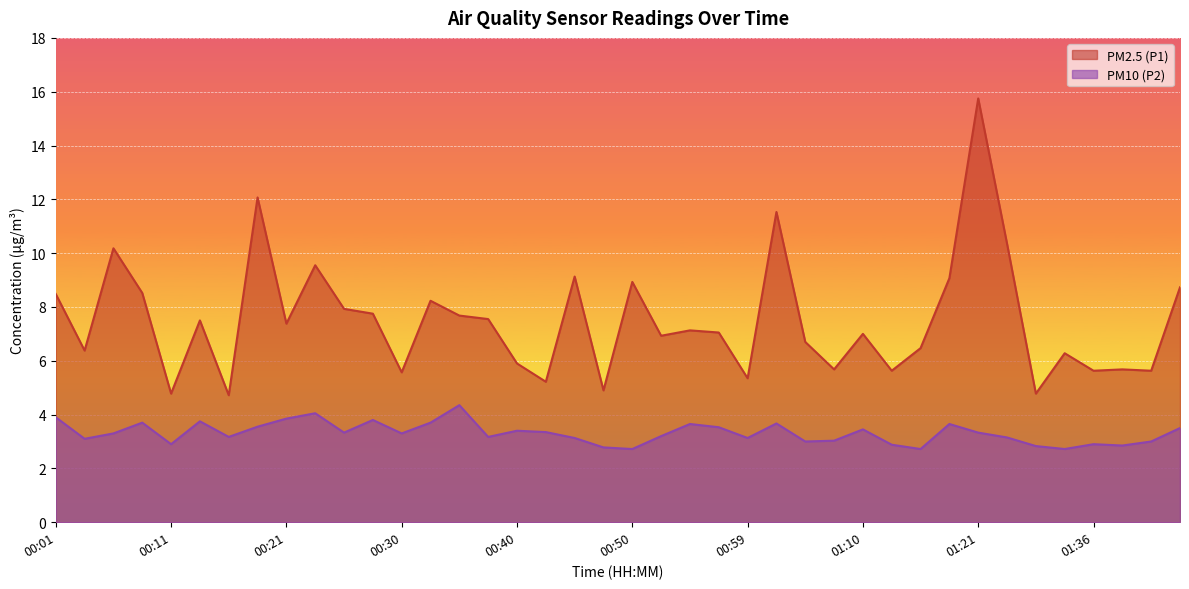

At which category does PM10 (P2) reach its first local valley?

00:04